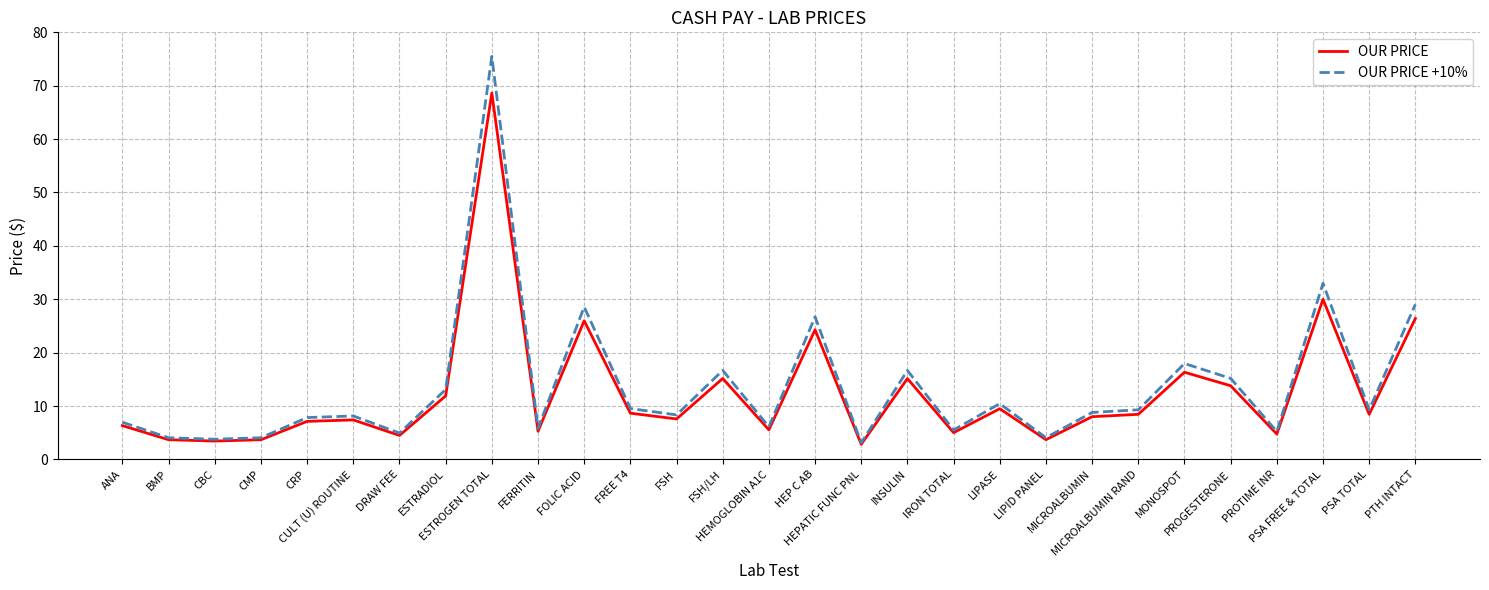

What is the total value across all series at FOLIC ACID?

54.5